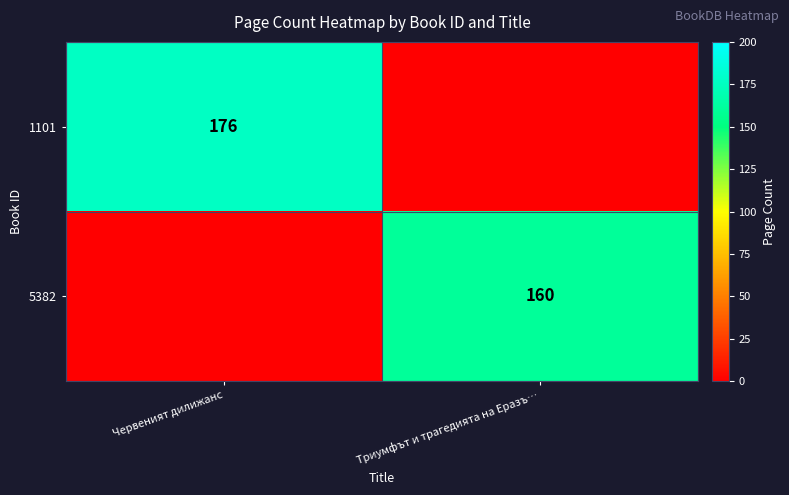

Is it true that 1101 equals 176 at Червеният дилижанс?

True